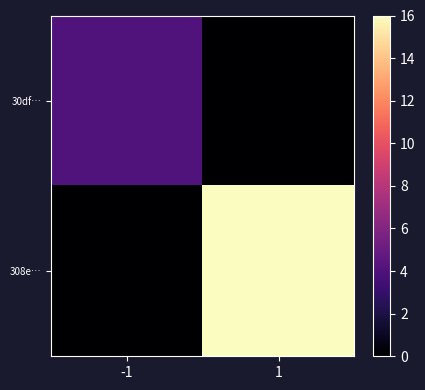

At how many categories does at least one series exceed 12?

1